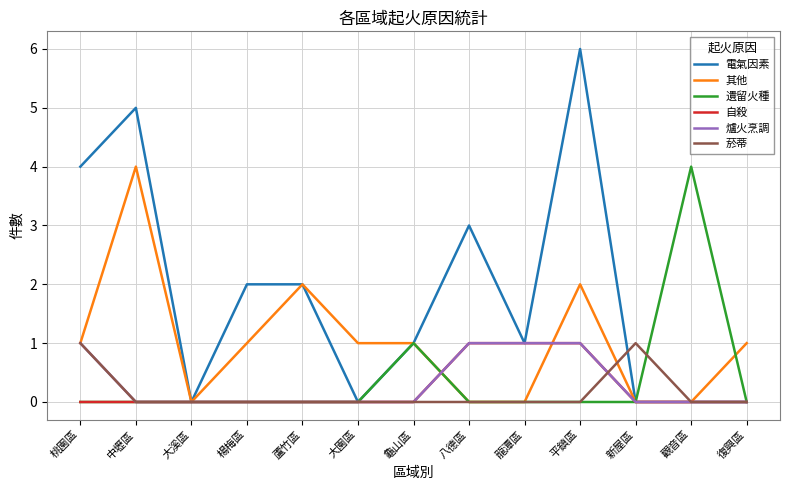

Which series has the largest range (max minus min)?

電氣因素